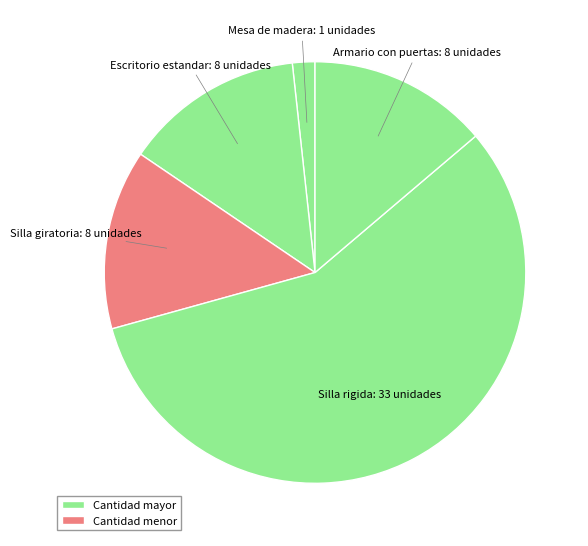

What is the largest slice in the pie chart?

Silla rigida